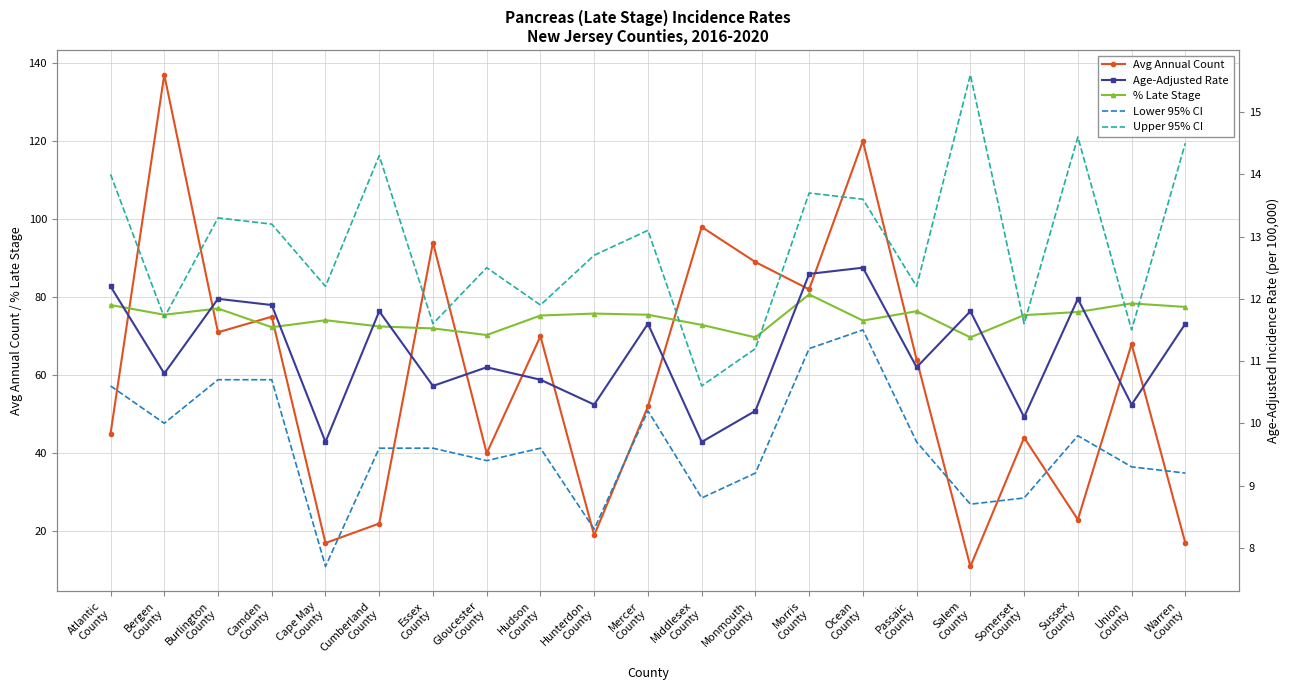

What position from the right is Cape May
County?

17